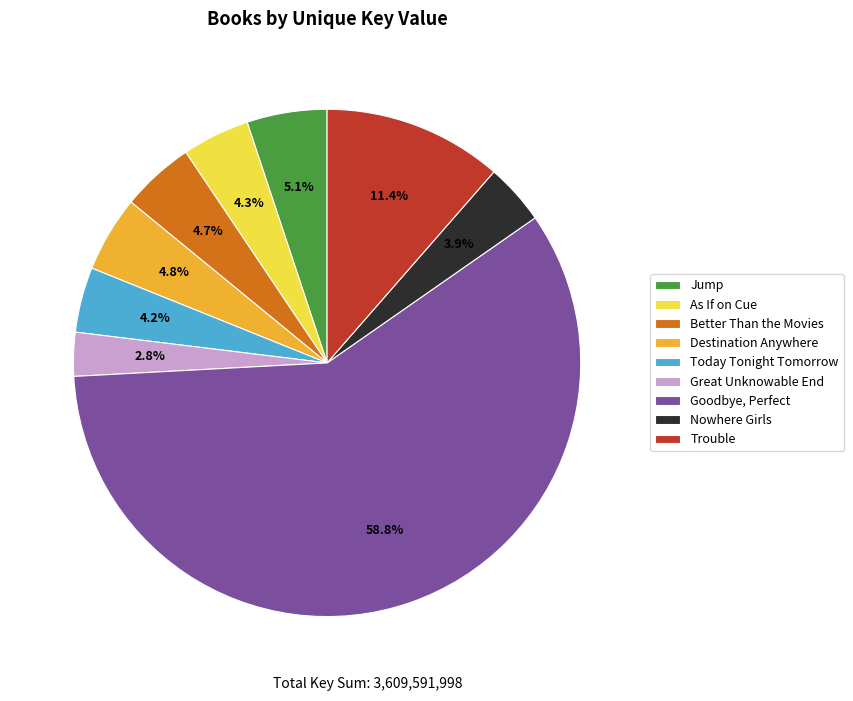

What is the total percentage of Trouble and Jump?

16.5%